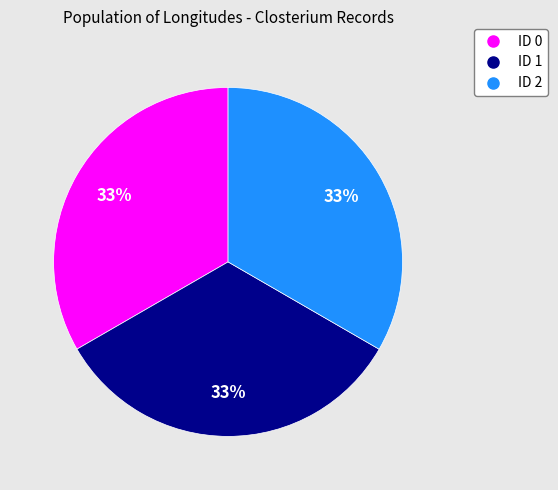

To the nearest percent, what is the combined percentage of ID 0 and ID 1?

67%